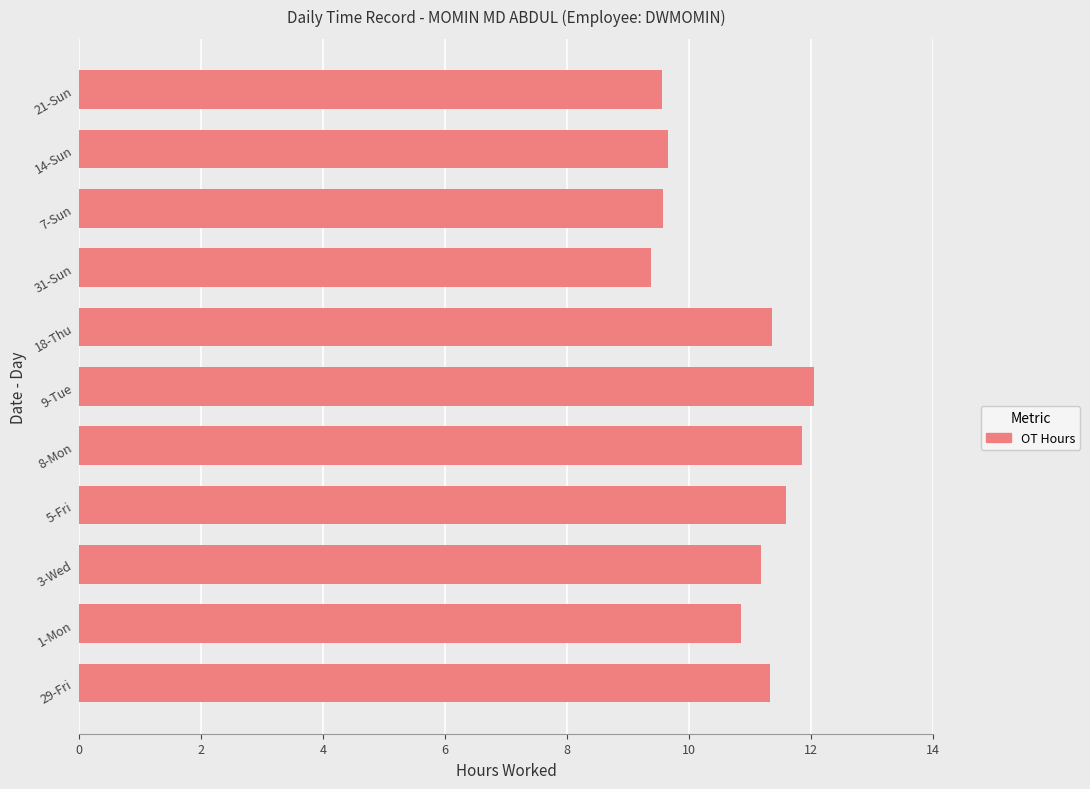

Is it true that the value at 21-Sun is 9.6?

True